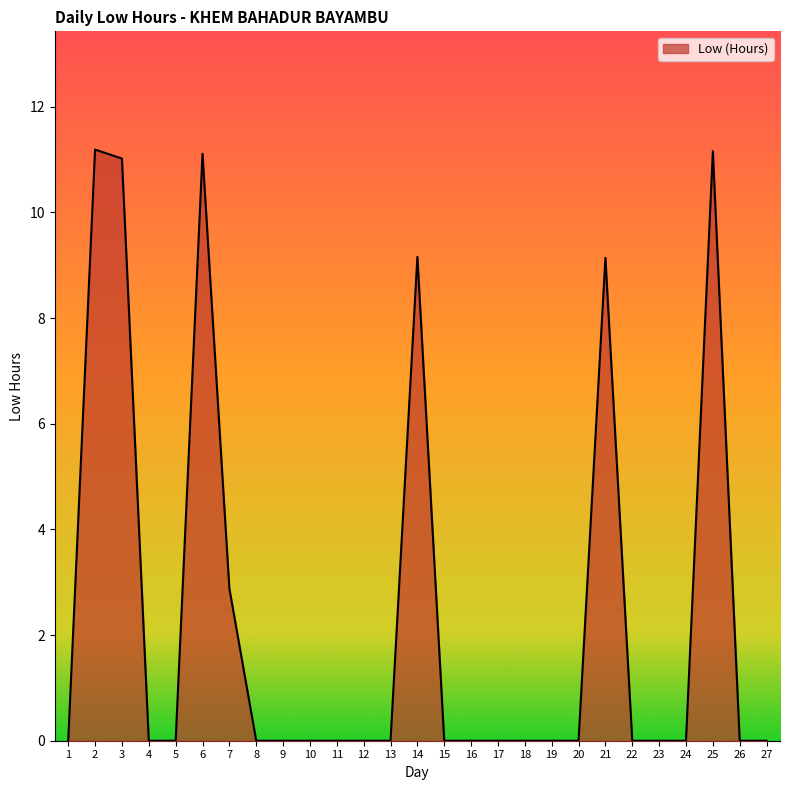

What is the average value?

2.4